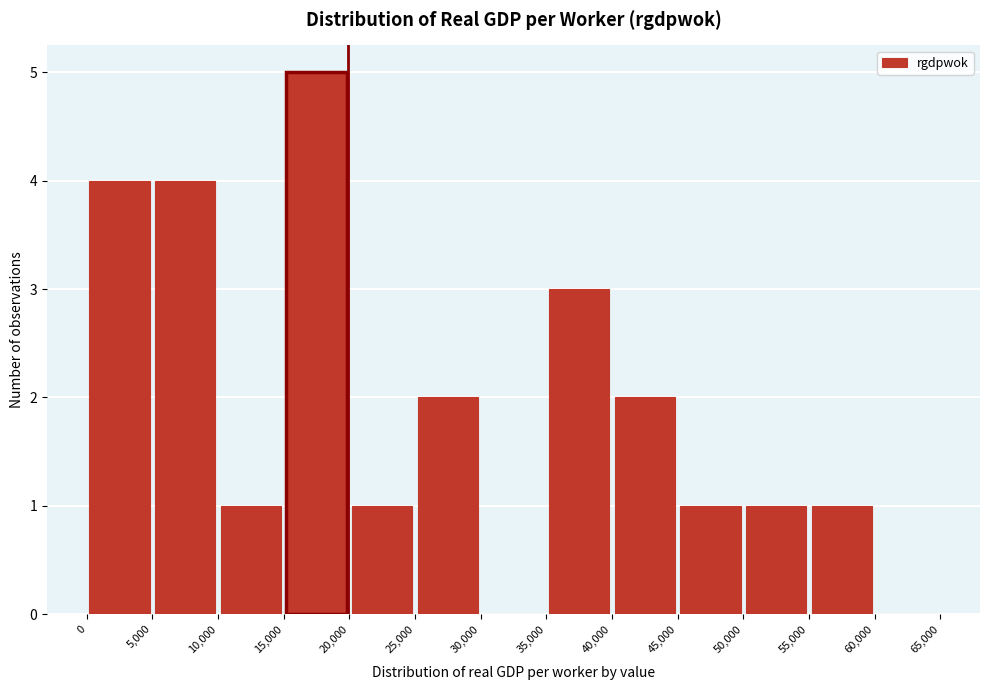

Reading left to right, transcribe this chart: for each bar, give the range it covers on the x-axis and its height. The values are not printed on the chart, so give them approximately, as read against the axis.

0 to 5,000: 4
5,000 to 10,000: 4
10,000 to 15,000: 1
15,000 to 20,000: 5
20,000 to 25,000: 1
25,000 to 30,000: 2
30,000 to 35,000: 0
35,000 to 40,000: 3
40,000 to 45,000: 2
45,000 to 50,000: 1
50,000 to 55,000: 1
55,000 to 60,000: 1
60,000 to 65,000: 0